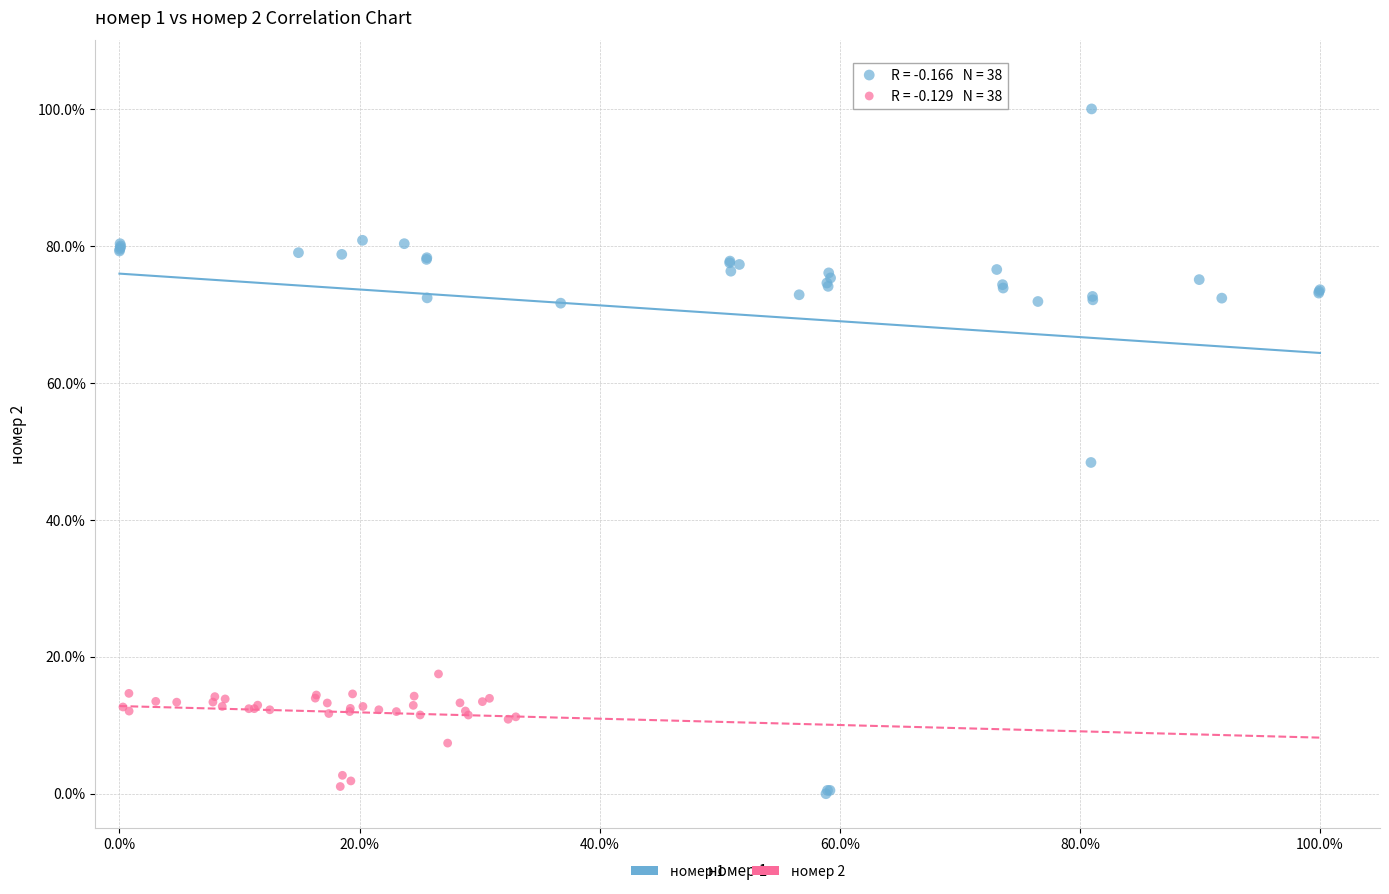

Which series contains the lowest Y value?

номер 1